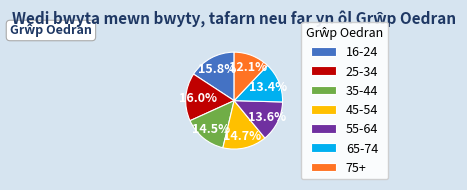

Combined, what portion of the pie is 16-24 and 55-64?

29.4%